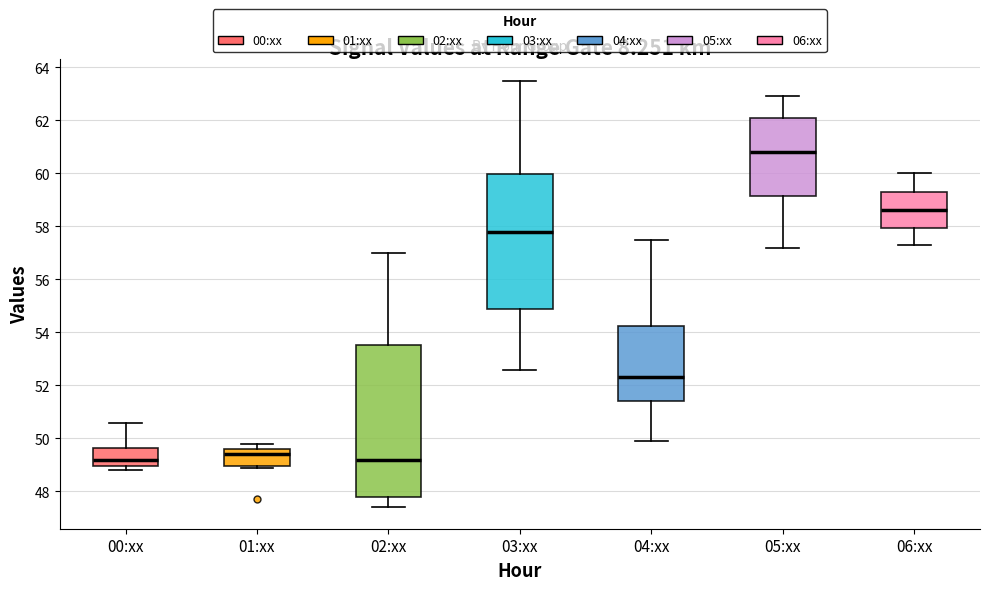

Where does the median line of the box for 04:xx sit on the y-axis? The values are not printed on the chart, so give them approximately, as read against the axis.

52.4